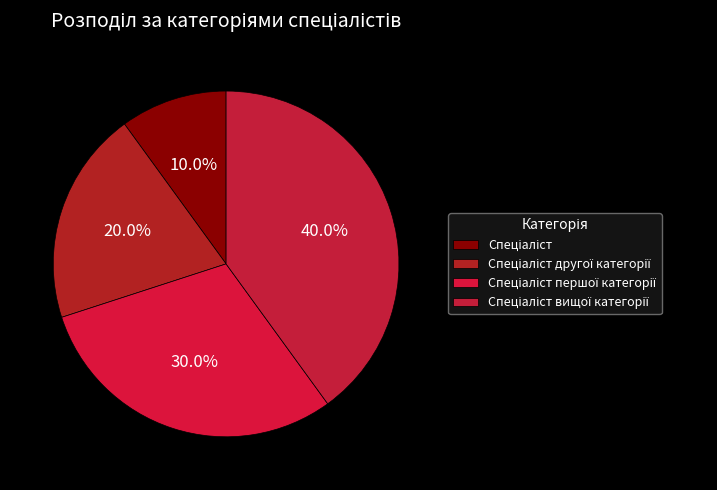

Is Спеціаліст першої категорії the majority of the pie?

No